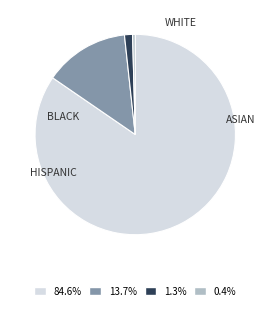

What is the change in value from WHITE to BLACK?

-4976